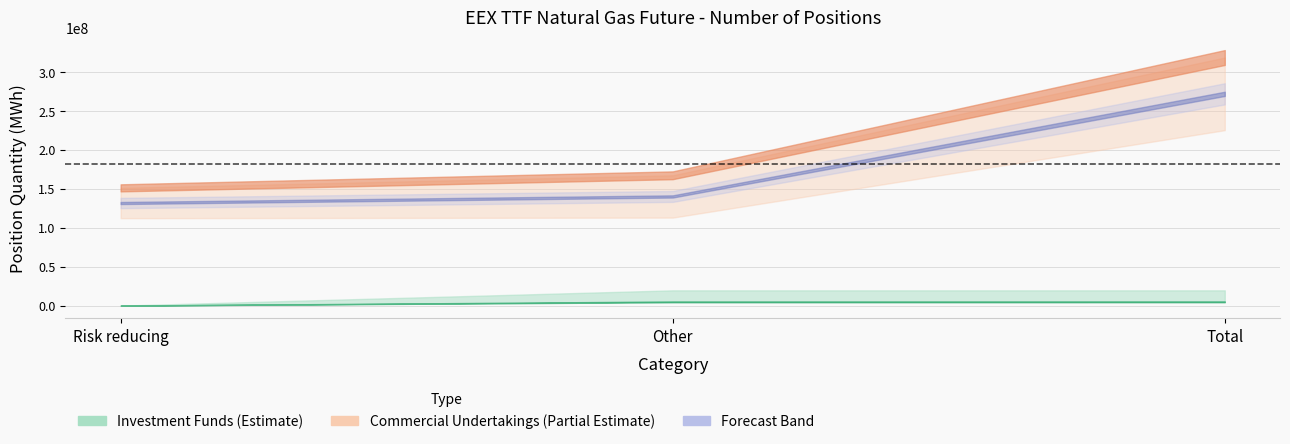

The value of Investment Funds Long at Other is 4841074. True or false?

True